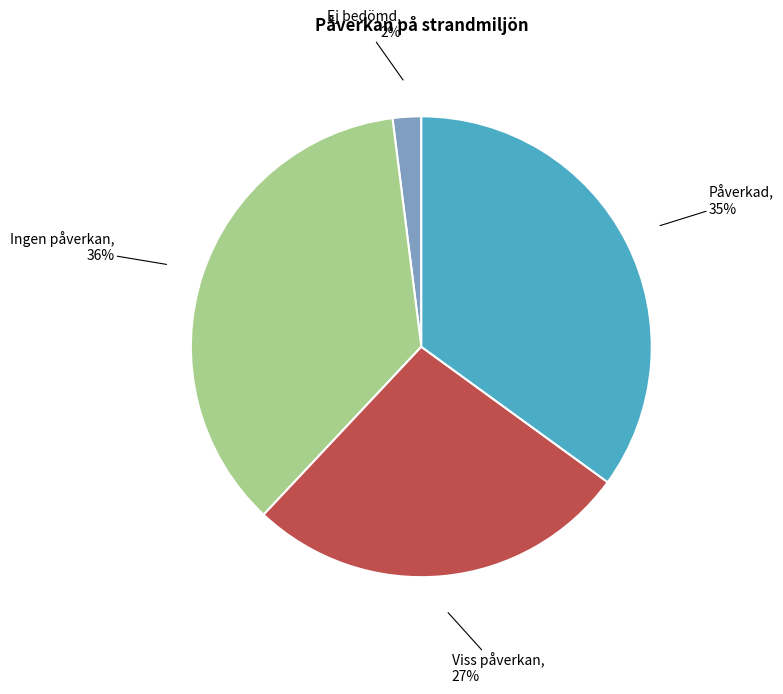

Is there any slice that represents more than half of the pie?

No